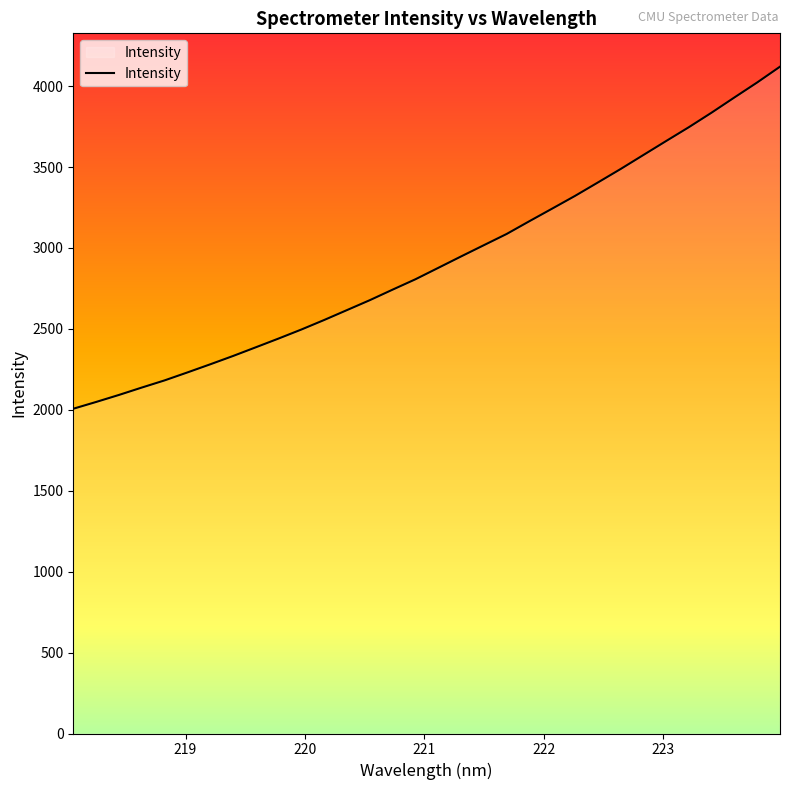

What is the difference between the maximum and minimum values?

2113.5